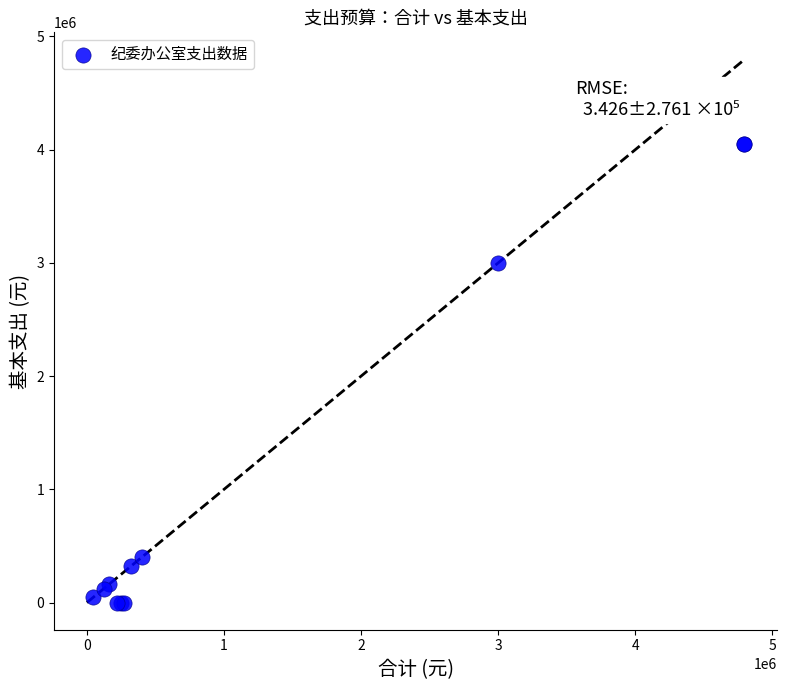

What Y value in the scatter plot is closest to 2026227?

2997555